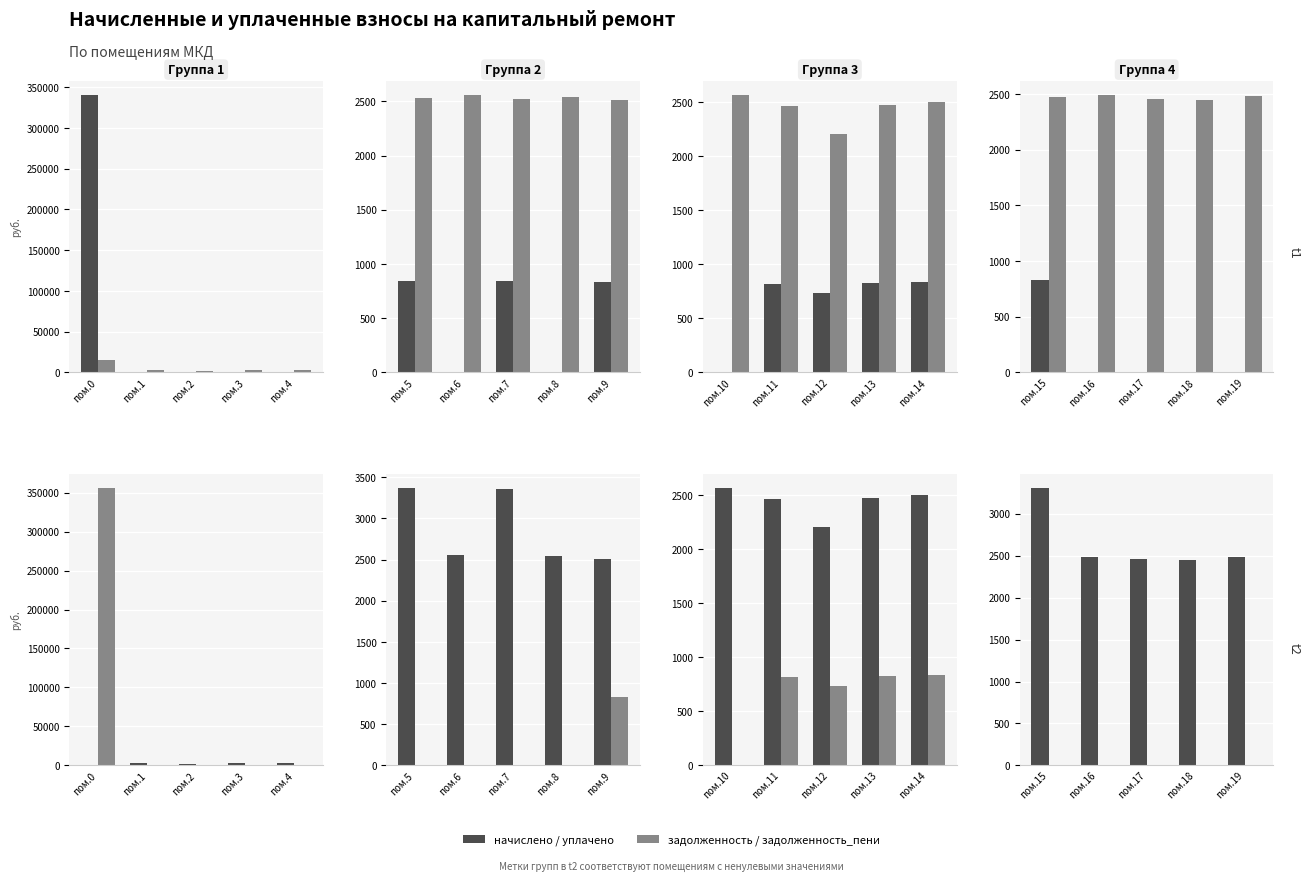

Which has a higher value, пом.18 or пом.17?

пом.18